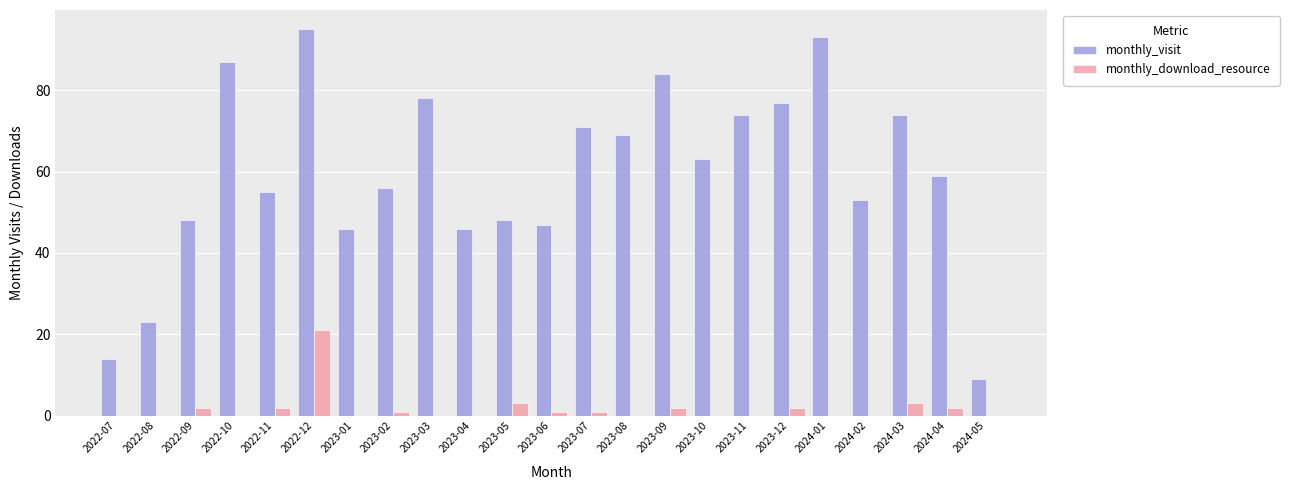

Which category has the highest value in the monthly_visit series?

2022-12